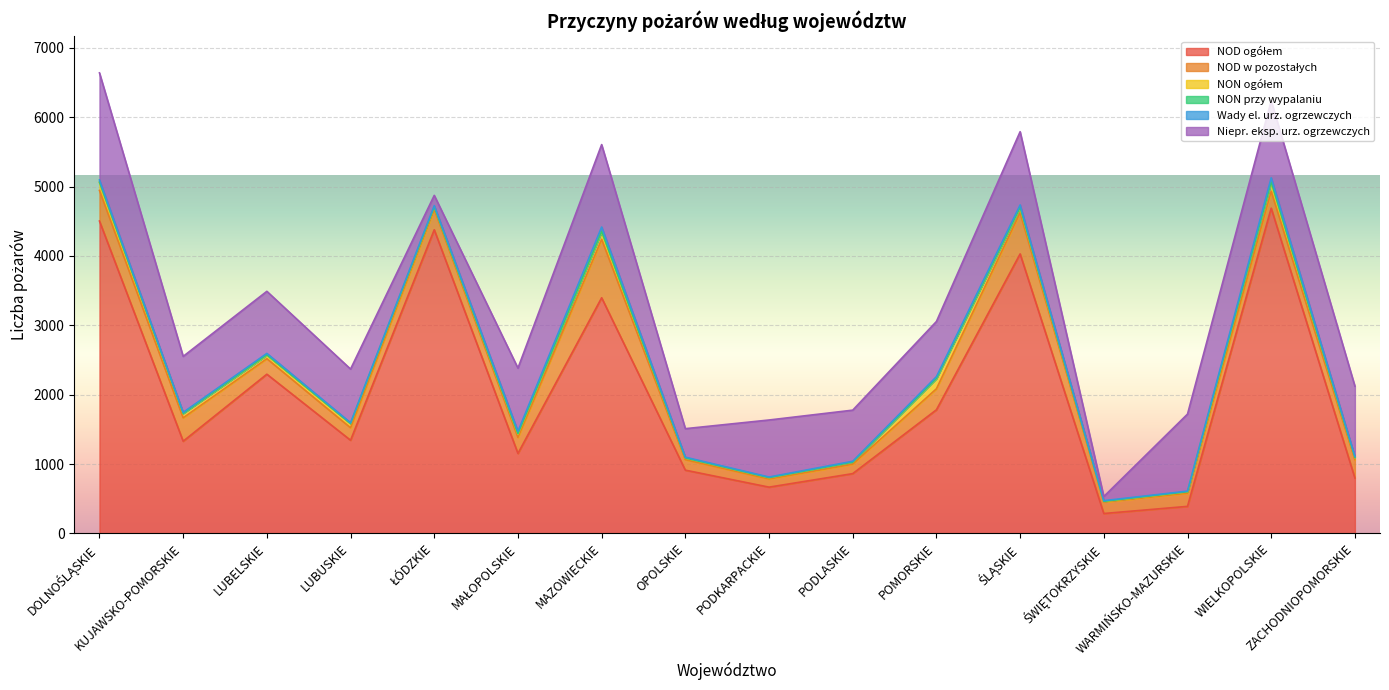

Reading right to left, transcribe all the data shown in this chart.

NOD ogółem: 799	4689	390	287	4029	1782	862	667	912	3397	1153	4377	1343	2295	1329	4503
NOD w pozostałych: 263	243	189	165	593	303	136	117	151	842	231	295	180	224	337	441
NON ogółem: 30	128	20	9	69	148	29	19	23	108	46	33	59	49	65	112
NON przy wypalaniu: 3	7	2	2	9	3	1	1	2	8	8	1	2	7	0	9
Wady el. urz. ogrzewczych: 15	59	9	9	35	24	12	9	11	62	33	19	11	20	14	30
Niepr. eksp. urz. ogrzewczych: 1013	1110	1110	60	1056	795	737	822	411	1188	912	148	774	895	807	1544